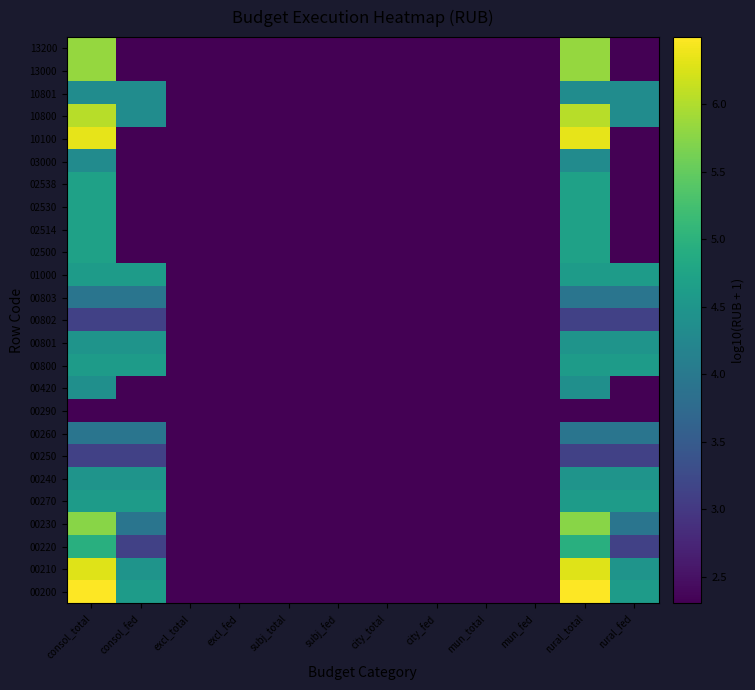

At how many categories does at least one series exceed 3?

4